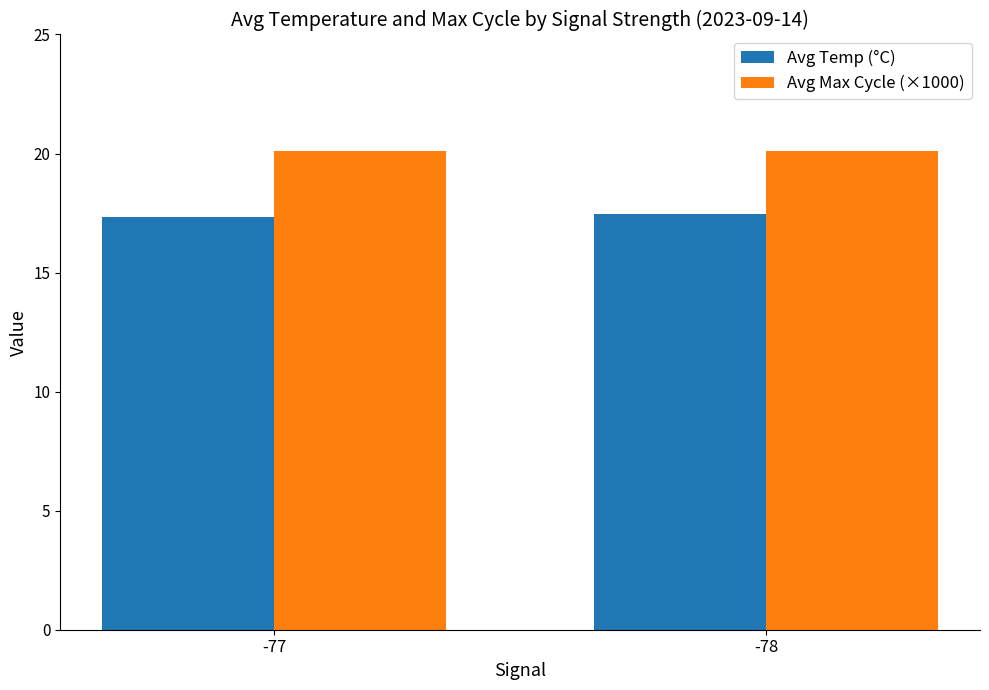

Reading right to left, what are all the values shown in this chart?

Avg Temp (°C): -78=17.4	-77=17.3
Avg Max Cycle (×1000): -78=20.1	-77=20.1